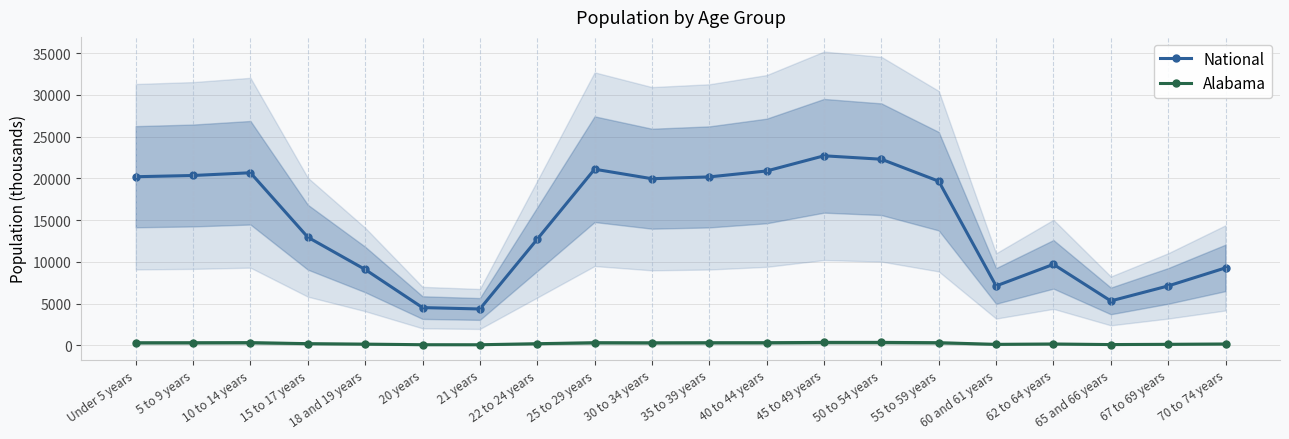

Where is the first local minimum for National?

21 years